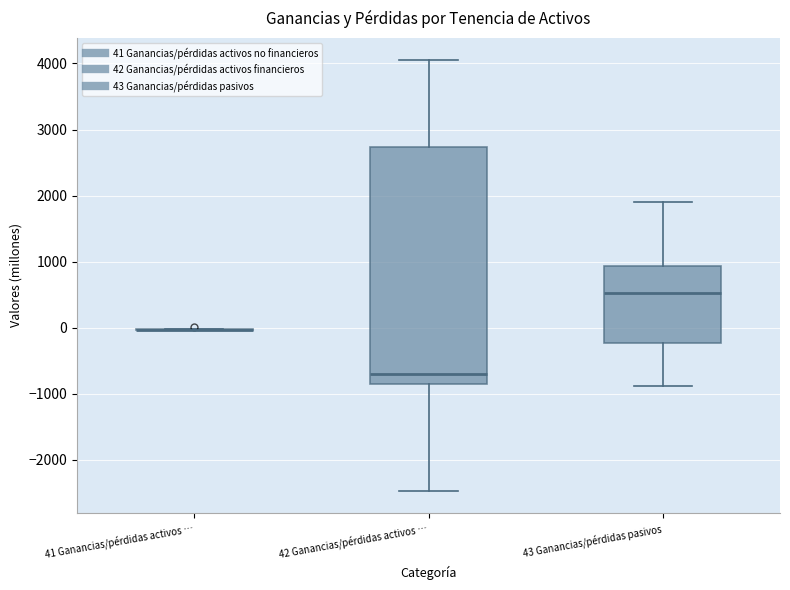

Reading left to right, transcribe this box plot: for each box, give where its median line is, the range the box spans, and where its two whiskers end, as read against the y-axis. The values are not printed on the chart, so give them approximately, as read against the axis.

41 Ganancias/pérdidas activos …: box collapsed to a line at 0, whiskers 0 to 0
42 Ganancias/pérdidas activos …: median -700, box -900 to 2700, whiskers -2500 to 4100
43 Ganancias/pérdidas pasivos: median 500, box -200 to 900, whiskers -900 to 1900